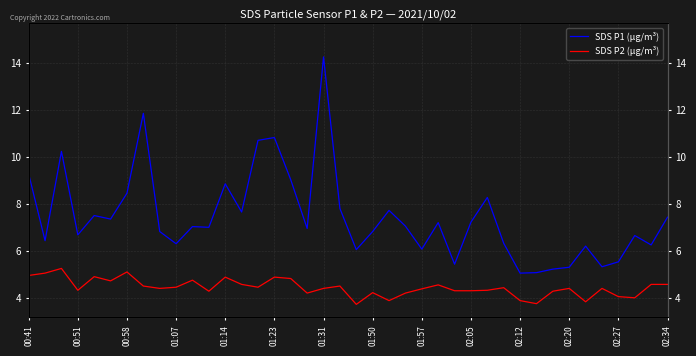

What is the difference between the highest and lowest values at 17?

2.8